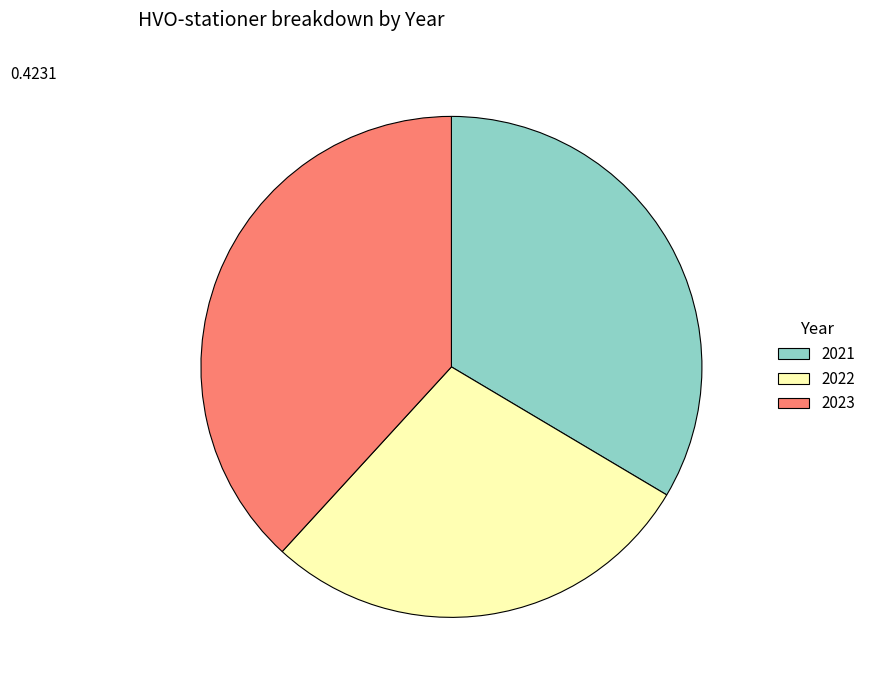

The 2022 slice represents 21% of the pie. True or false?

False